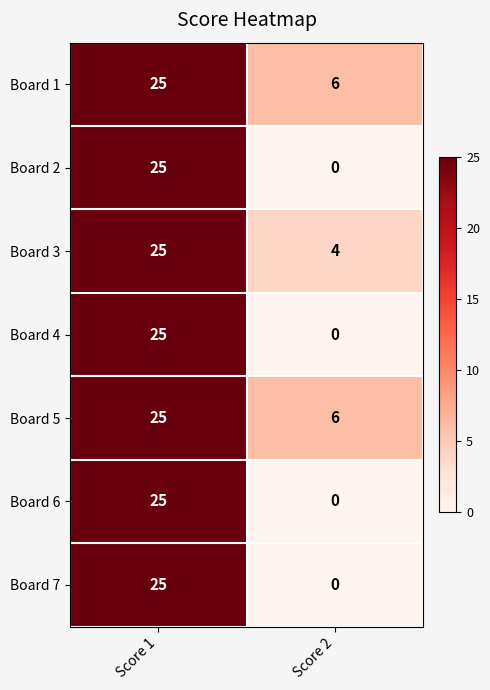

What is the total value across all series at Score 2?

16